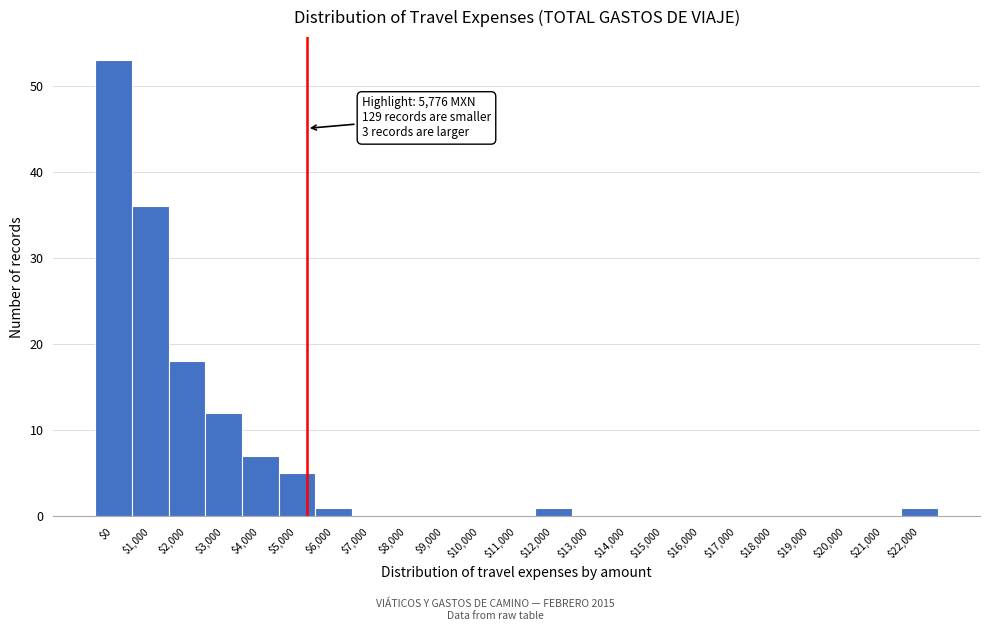

True or false: the data shows 0 at $20,000.

True